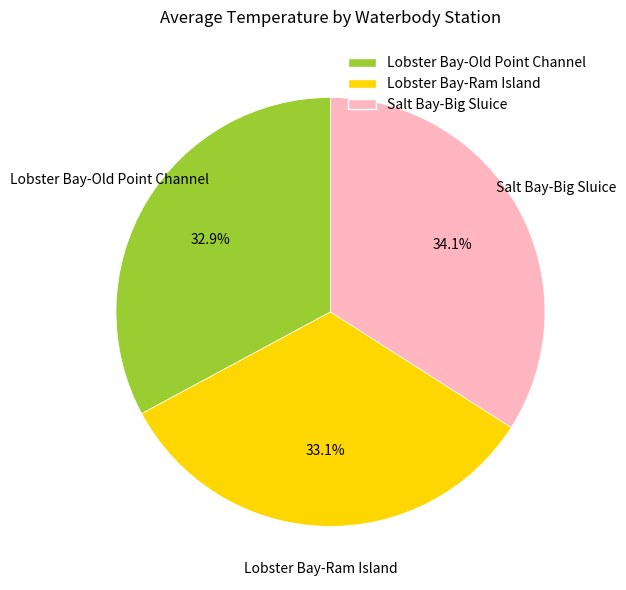

Which slice is the largest?

Salt Bay-Big Sluice